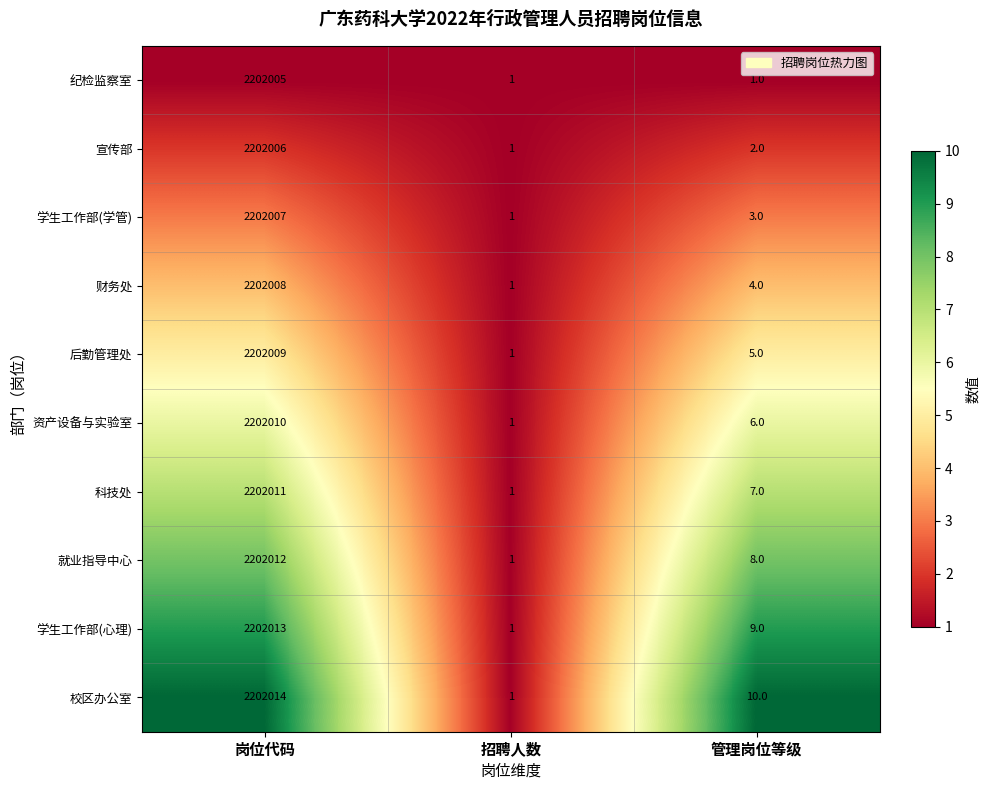

How many distinct data groups are displayed?

10